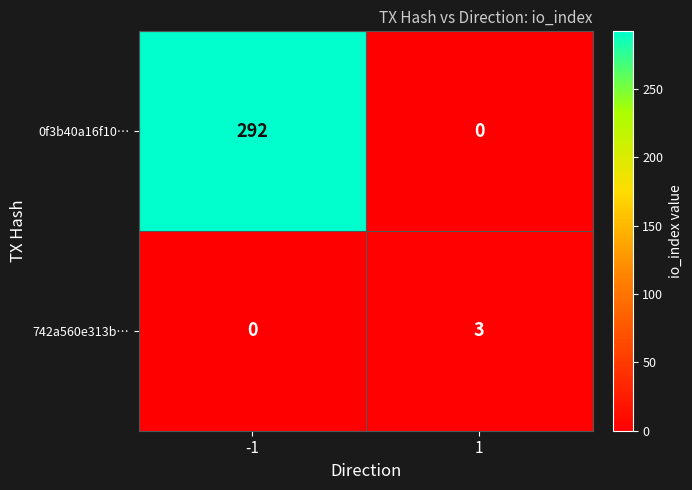

What is the difference between the 742a560e313b… values at -1 and 1?

3